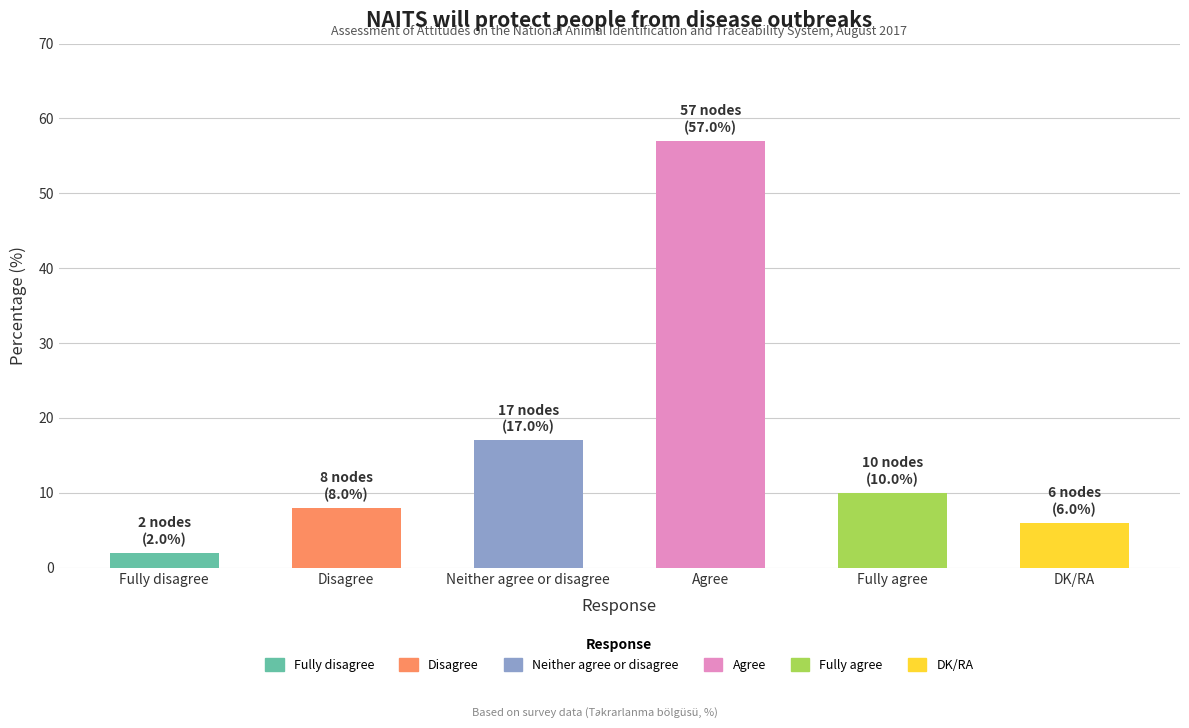

Reading right to left, extract all data points from this chart.

DK/RA=6	Fully agree=10	Agree=57	Neither agree or disagree=17	Disagree=8	Fully disagree=2